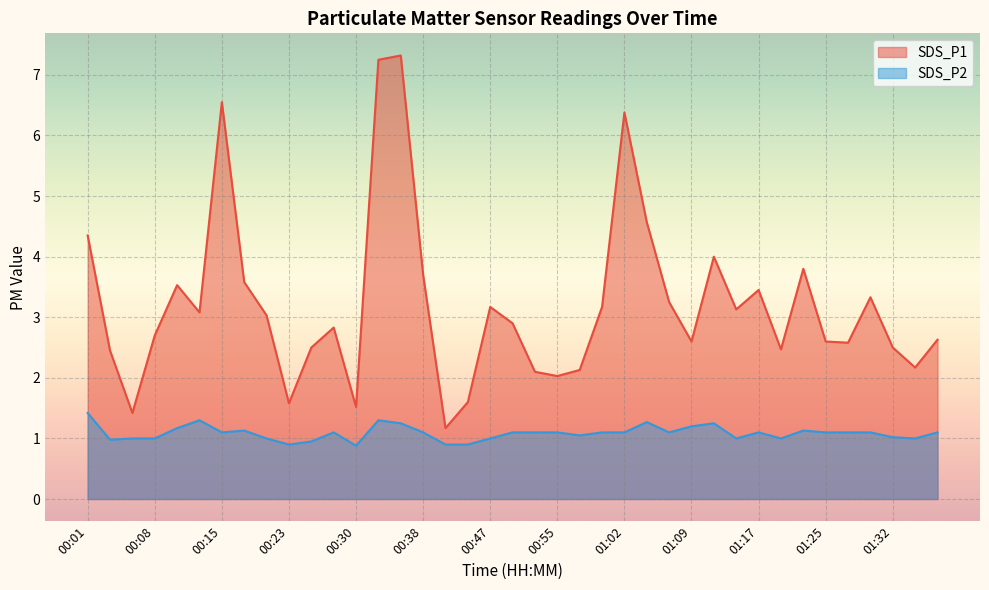

What are all the series names shown in the legend?

SDS_P1, SDS_P2